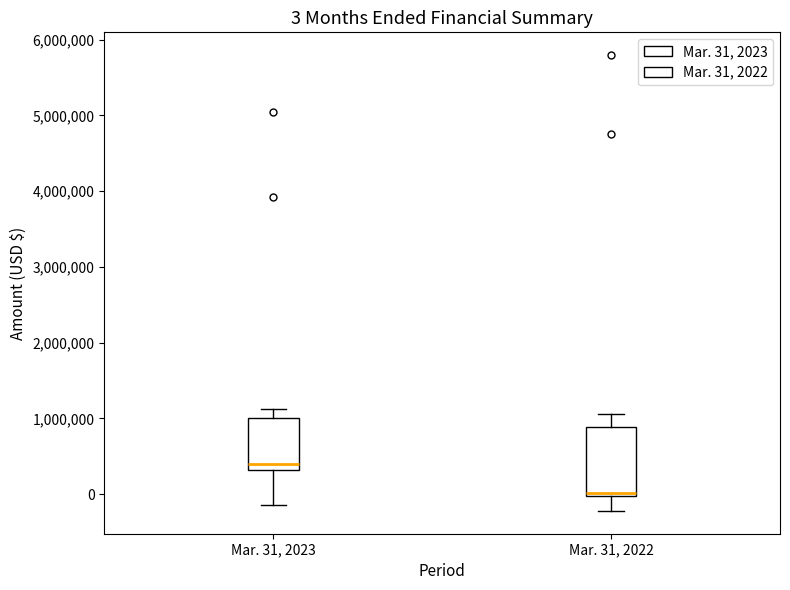

Which box's median line is the lowest?

Mar. 31, 2022